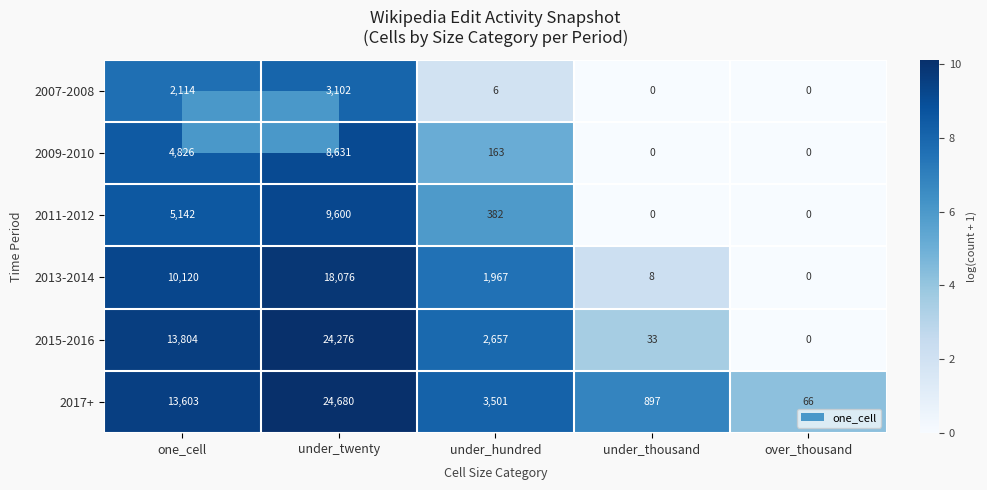

What is the maximum value shown in the chart?

24680